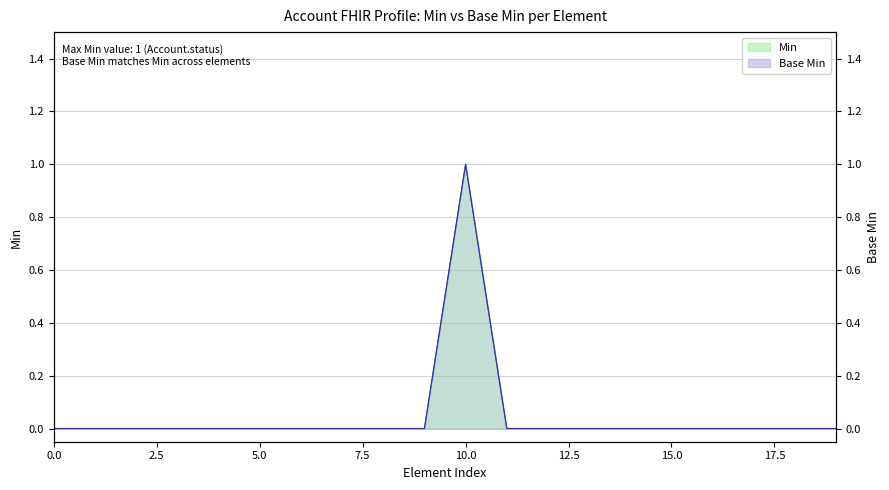

How many values in the Min series exceed 0?

1